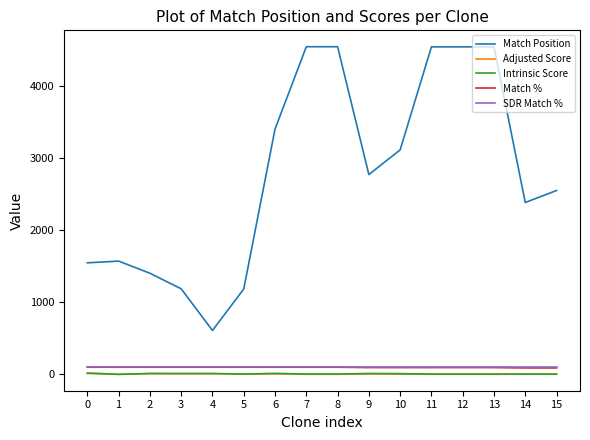

How many Match % values are between 95 and 100?

14